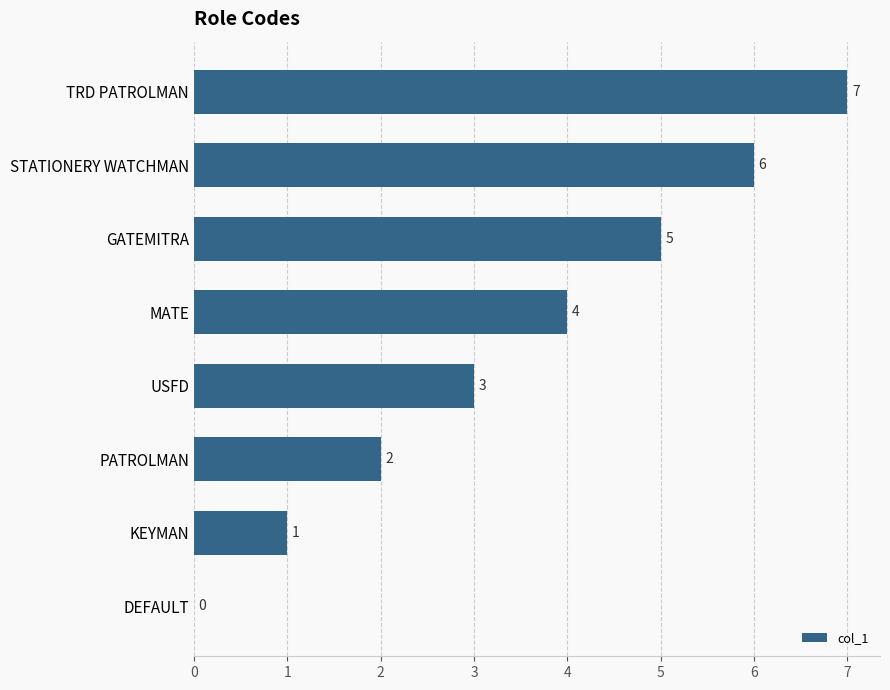

How many data points does each series have?

8